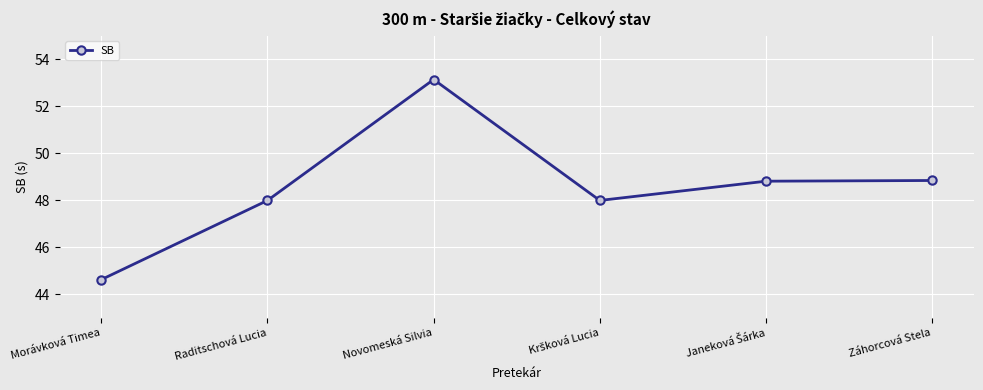

Is it true that the value at Morávková Timea is 19.9?

False